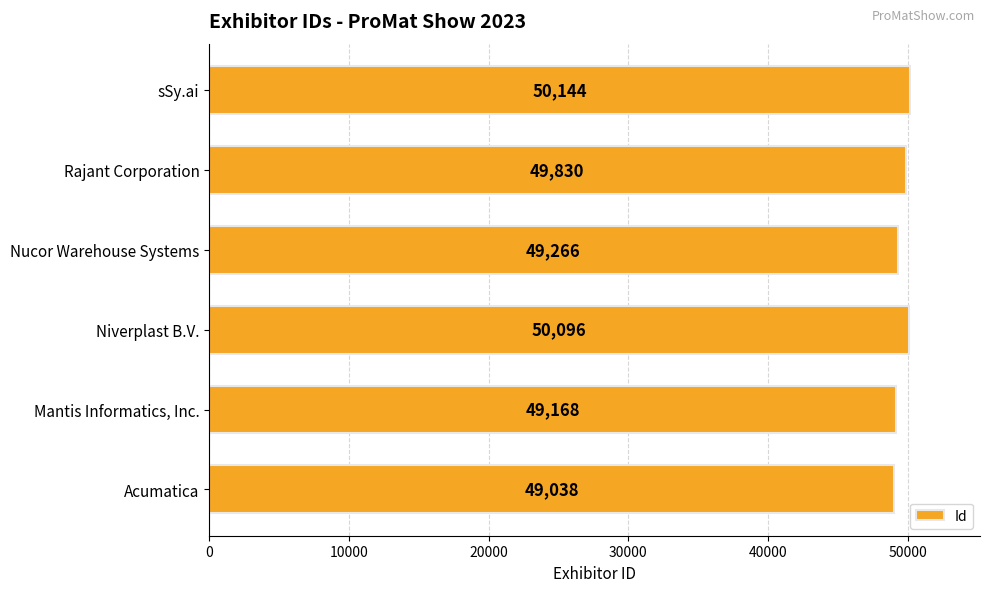

Read the value at Niverplast B.V..

50096